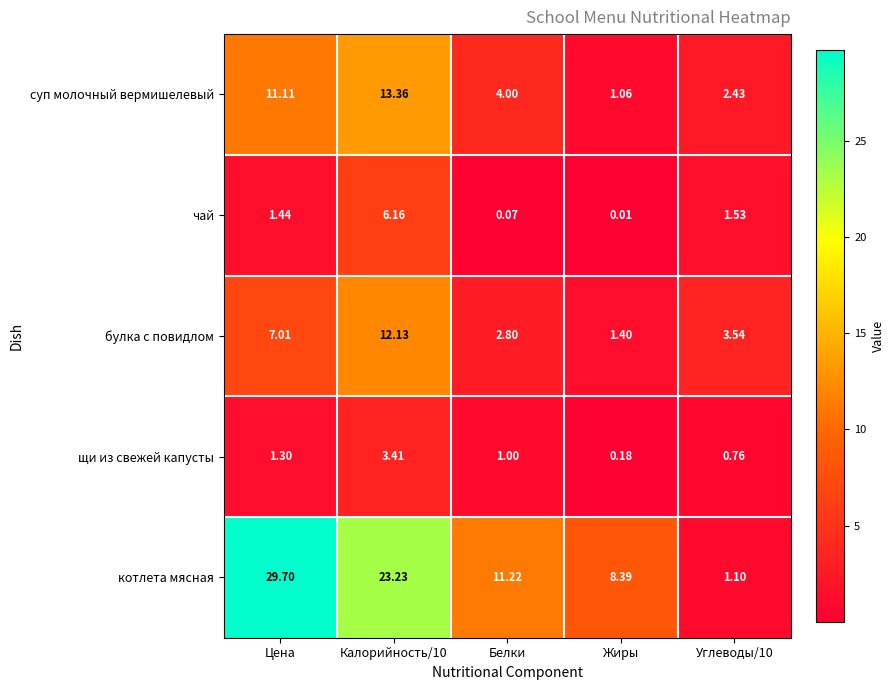

Where is котлета мясная nearest to the value 15?

Белки